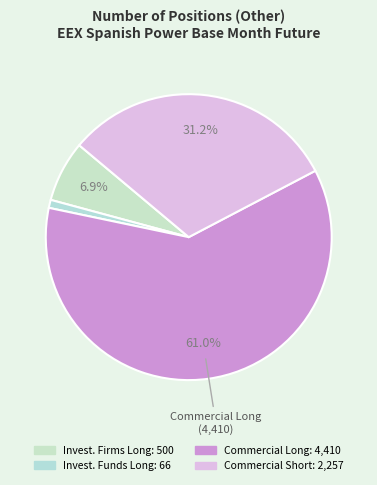

How many segments does this pie chart have?

4